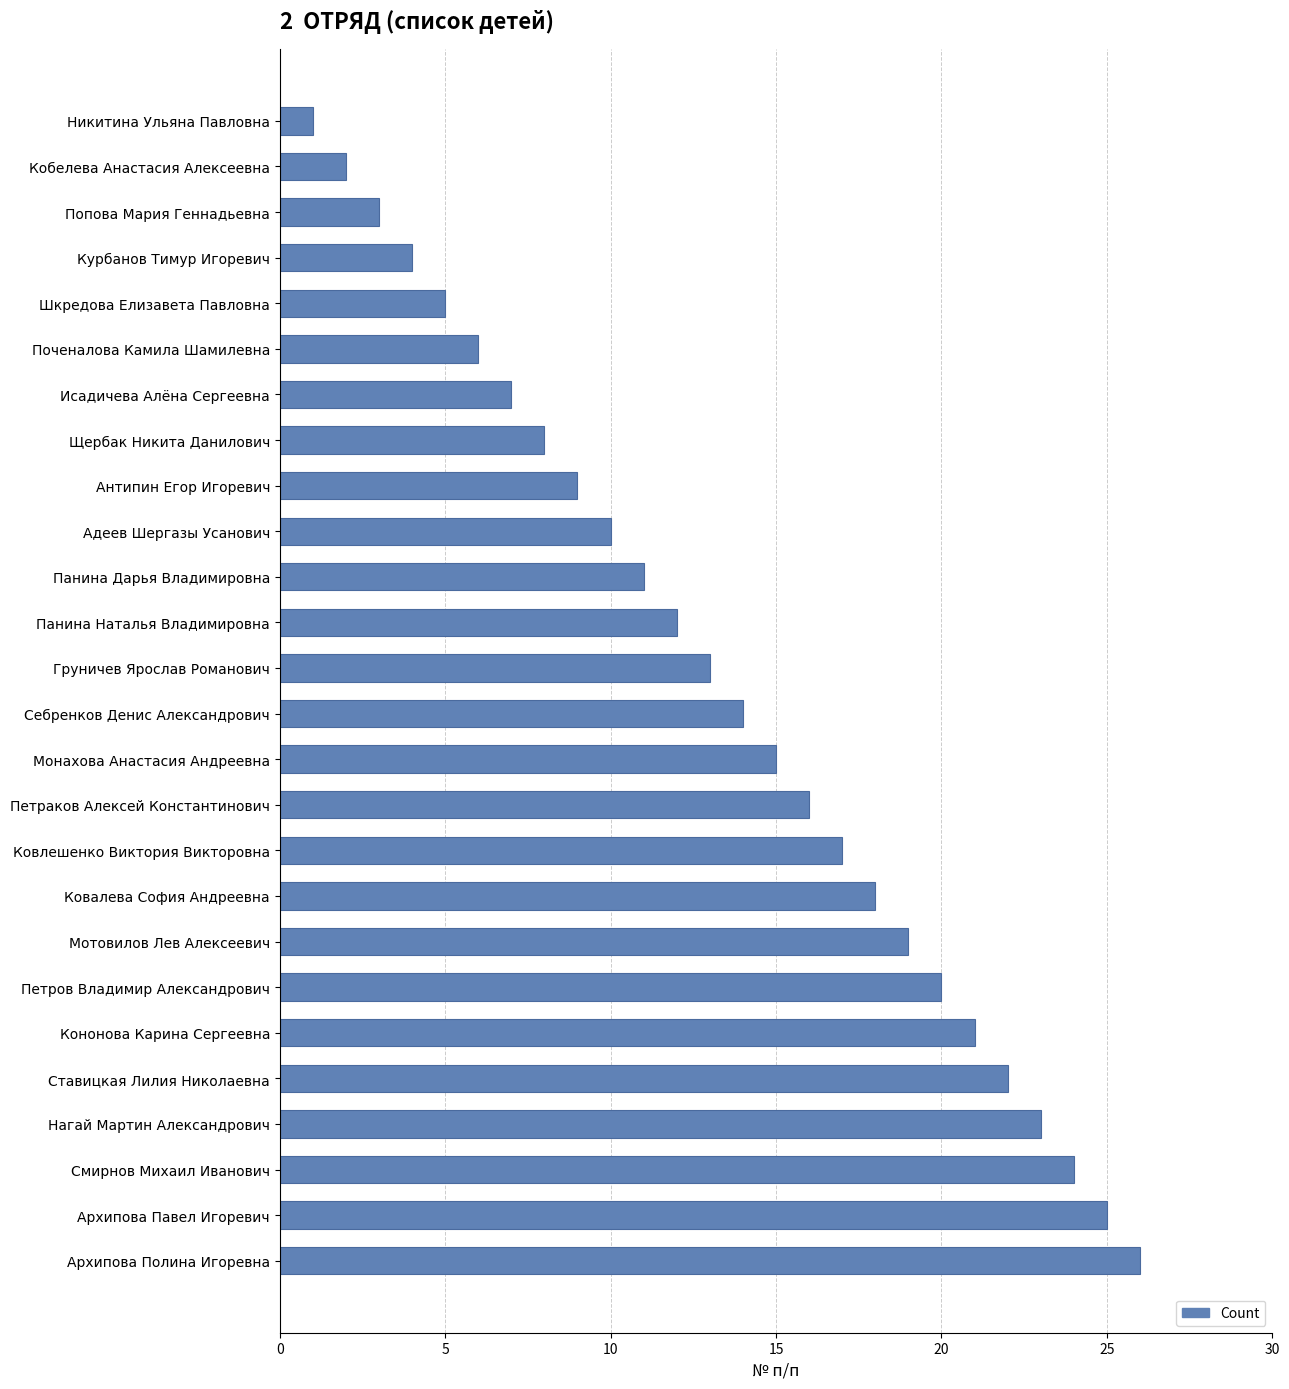

At which category does the chart reach its minimum across all series?

Никитина Ульяна Павловна